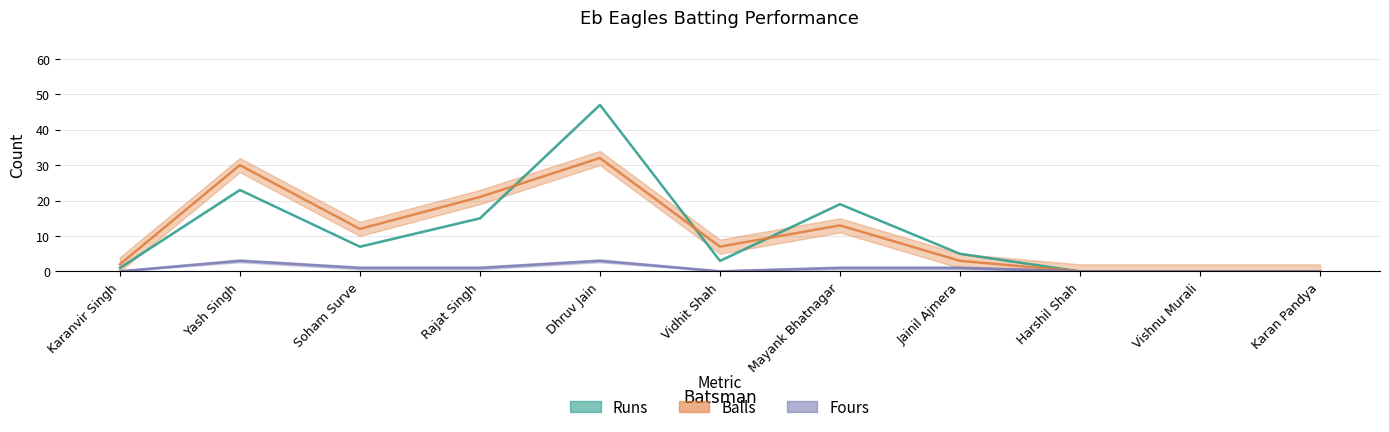

Reading left to right, extract all data points from this chart.

Runs: Karanvir Singh=1	Yash Singh=23	Soham Surve=7	Rajat Singh=15	Dhruv Jain=47	Vidhit Shah=3	Mayank Bhatnagar=19	Jainil Ajmera=5	Harshil Shah=0	Vishnu Murali=0	Karan Pandya=0
Balls: Karanvir Singh=2	Yash Singh=30	Soham Surve=12	Rajat Singh=21	Dhruv Jain=32	Vidhit Shah=7	Mayank Bhatnagar=13	Jainil Ajmera=3	Harshil Shah=0	Vishnu Murali=0	Karan Pandya=0
Fours: Karanvir Singh=0	Yash Singh=3	Soham Surve=1	Rajat Singh=1	Dhruv Jain=3	Vidhit Shah=0	Mayank Bhatnagar=1	Jainil Ajmera=1	Harshil Shah=0	Vishnu Murali=0	Karan Pandya=0